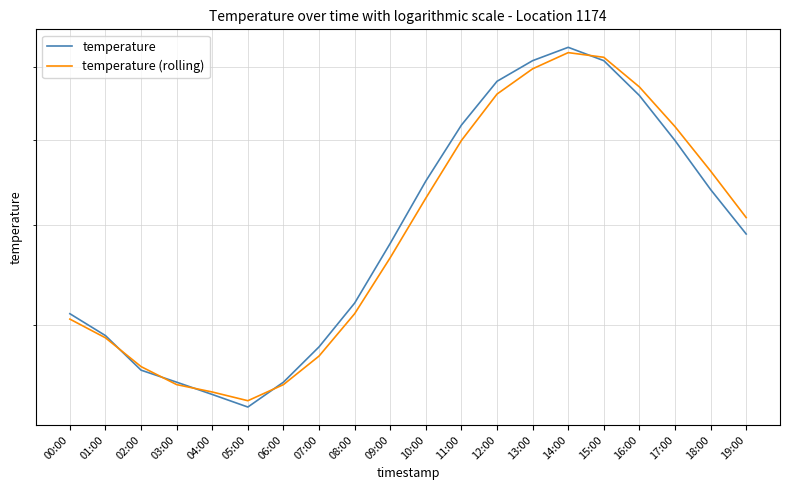

Reading left to right, list all the values displayed in this chart.

temperature: 00:00=5.1	01:00=4.9	02:00=4.6	03:00=4.5	04:00=4.4	05:00=4.3	06:00=4.5	07:00=4.8	08:00=5.2	09:00=5.8	10:00=6.5	11:00=7.2	12:00=7.8	13:00=8.1	14:00=8.3	15:00=8.1	16:00=7.6	17:00=7.0	18:00=6.4	19:00=5.9
temperature (rolling): 00:00=5.0	01:00=4.9	02:00=4.6	03:00=4.5	04:00=4.4	05:00=4.3	06:00=4.5	07:00=4.7	08:00=5.1	09:00=5.7	10:00=6.3	11:00=7.0	12:00=7.6	13:00=8.0	14:00=8.2	15:00=8.2	16:00=7.7	17:00=7.2	18:00=6.6	19:00=6.1